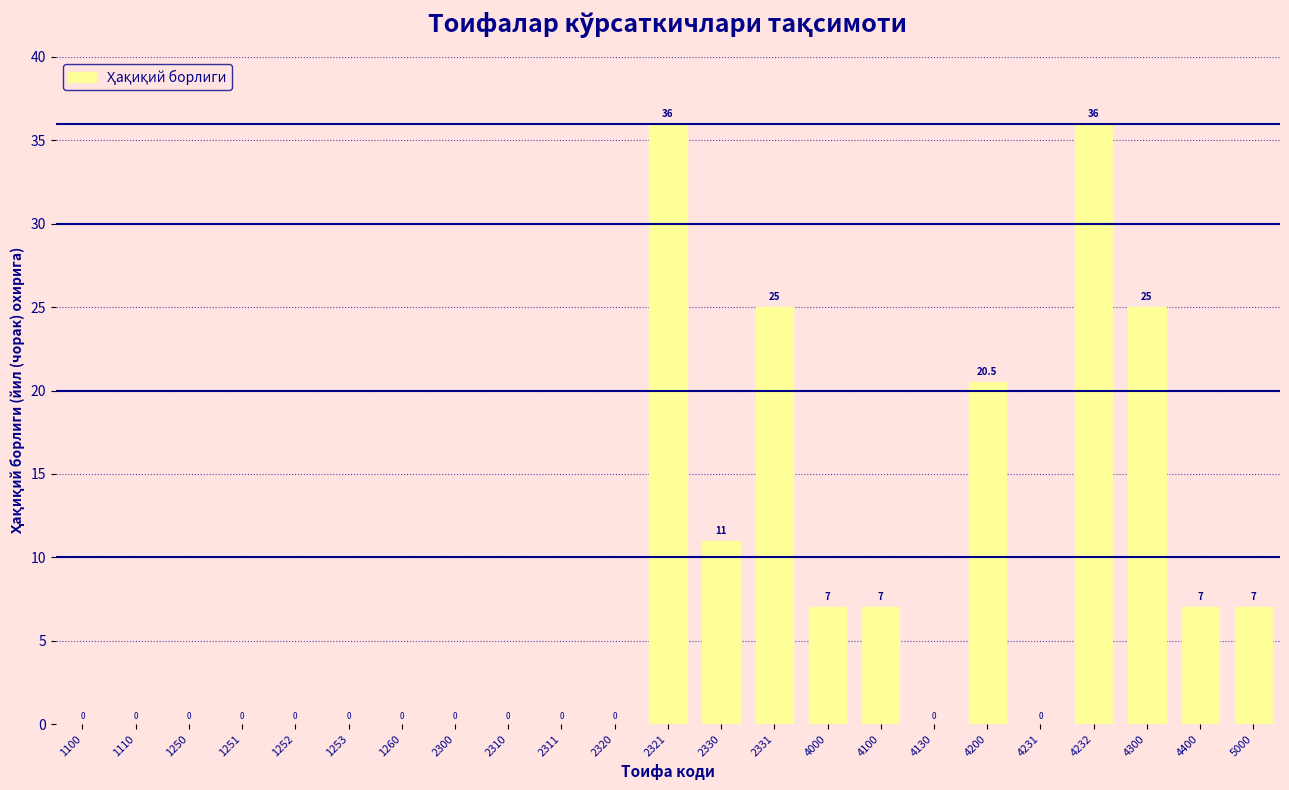

Reading right to left, extract all data points from this chart.

5000=7.0	4400=7.0	4300=25.0	4232=36.0	4231=0.0	4200=20.5	4130=0.0	4100=7.0	4000=7.0	2331=25.0	2330=11.0	2321=36.0	2320=0.0	2311=0.0	2310=0.0	2300=0.0	1260=0.0	1253=0.0	1252=0.0	1251=0.0	1250=0.0	1110=0.0	1100=0.0